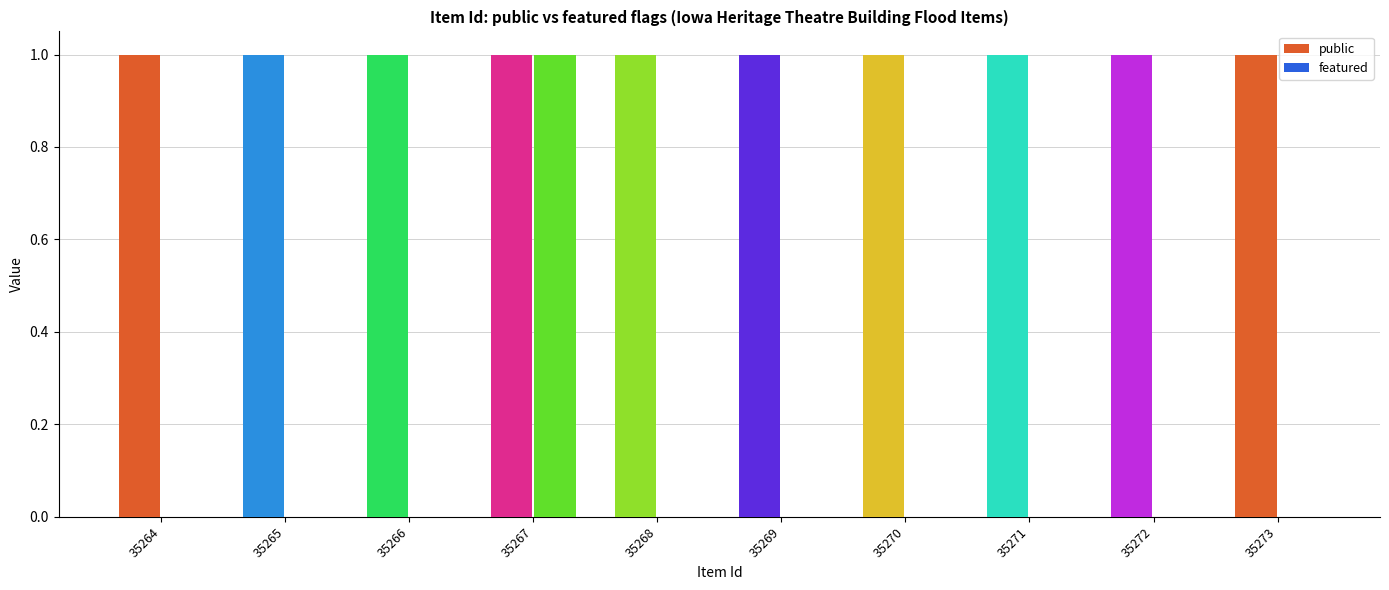

True or false: public has a value of 1 at 35266.

False